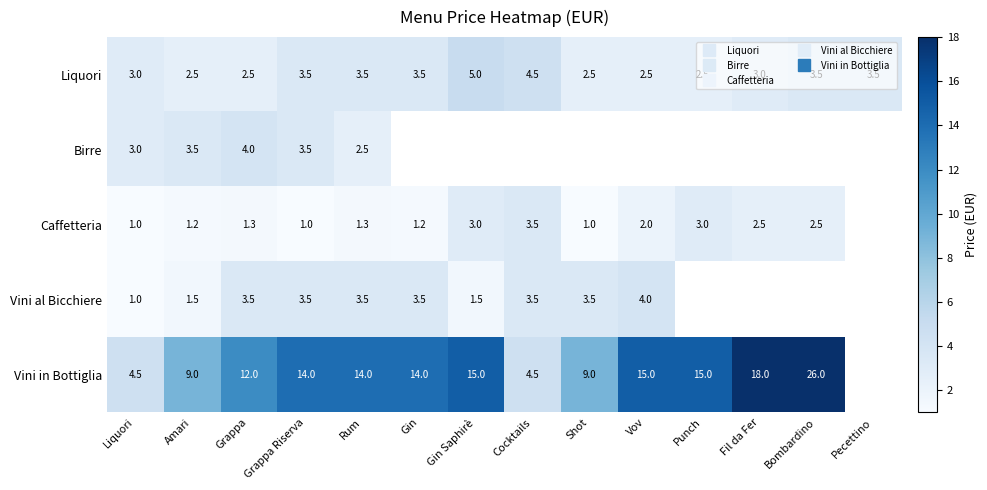

How many data points in Liquori are above 3?

7